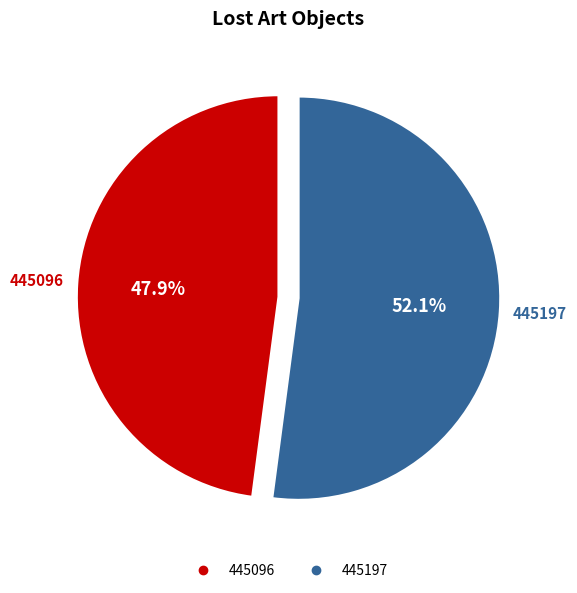

To the nearest percent, what is the difference between the 445096 and 445197 slice percentages?

4%